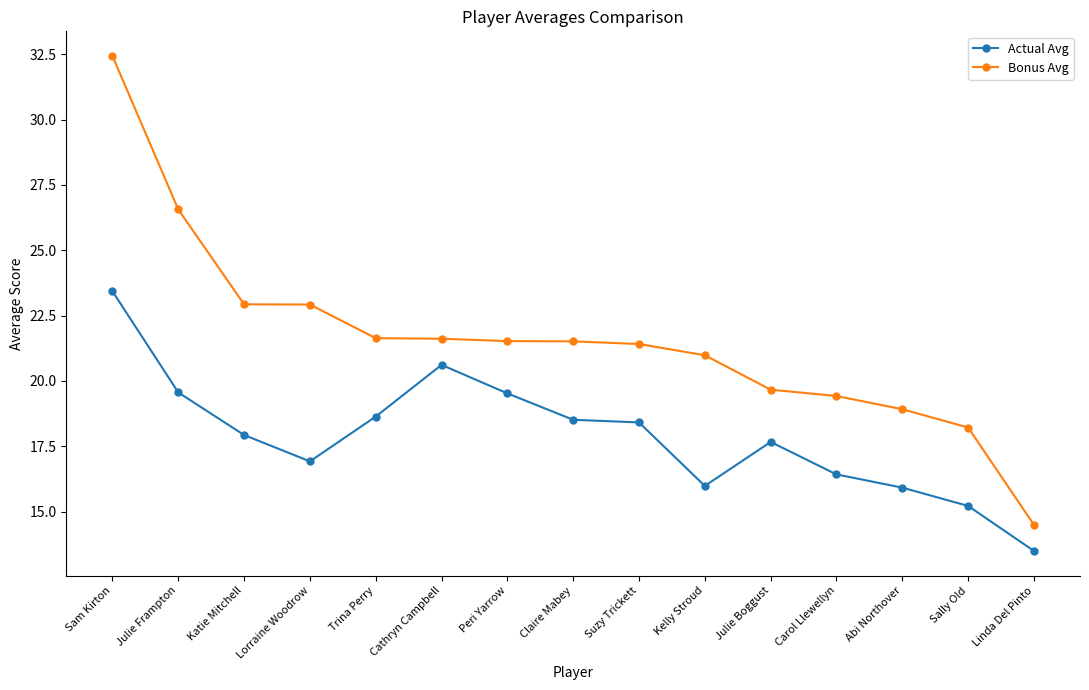

Which series has the largest range (max minus min)?

Bonus Avg